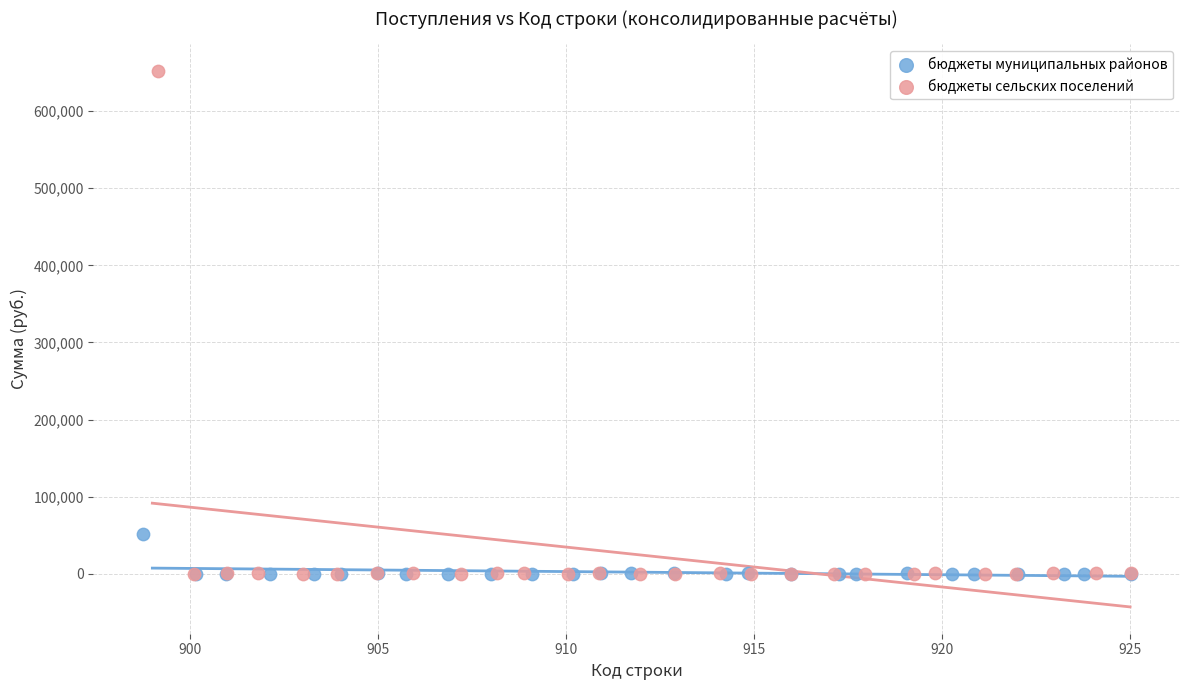

Which series has the widest spread of Y values?

бюджеты сельских поселений